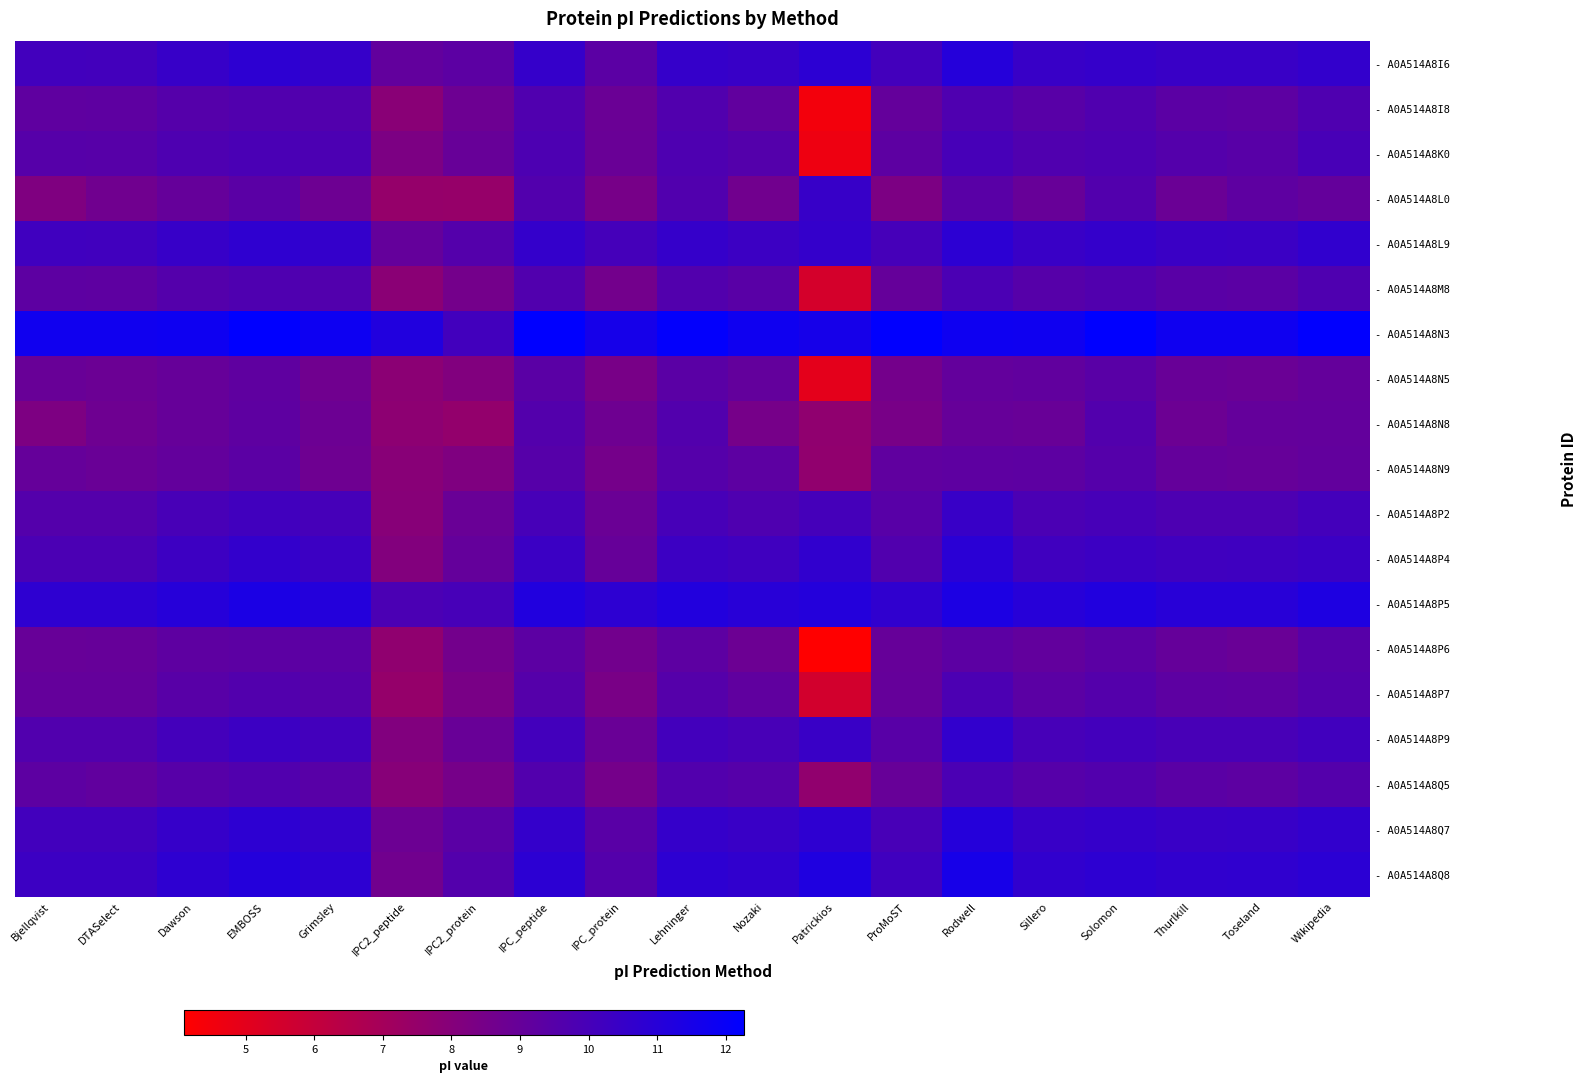

What is the spread (max minus min) of values at Wikipedia?

3.2